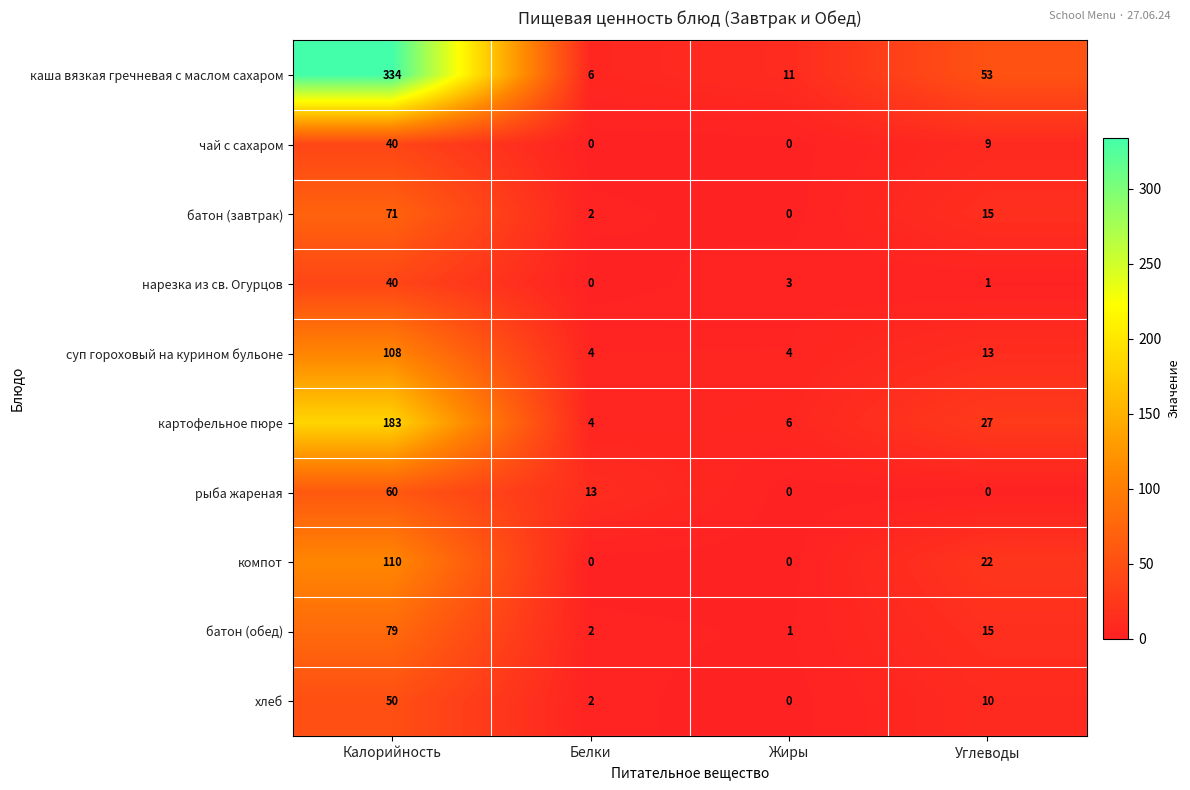

Which series has the largest total across all categories?

каша вязкая гречневая с маслом сахаром